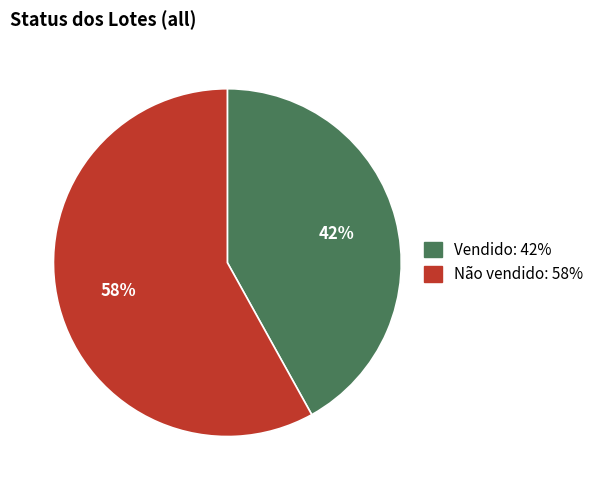

Combined, do Não vendido and Vendido account for over 50%?

Yes